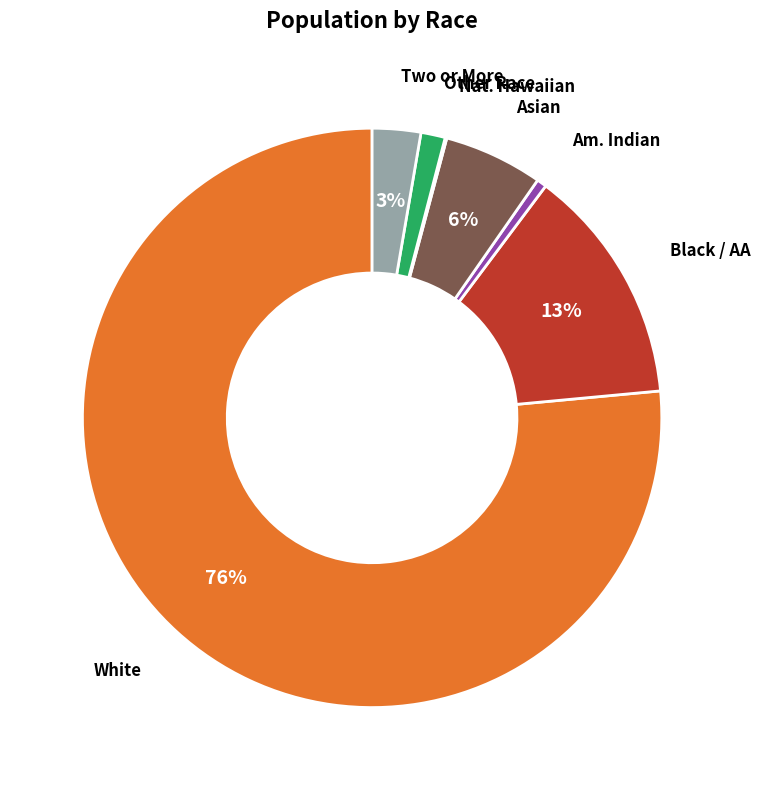

Is the sum of Two or More and Black / AA greater than half?

No